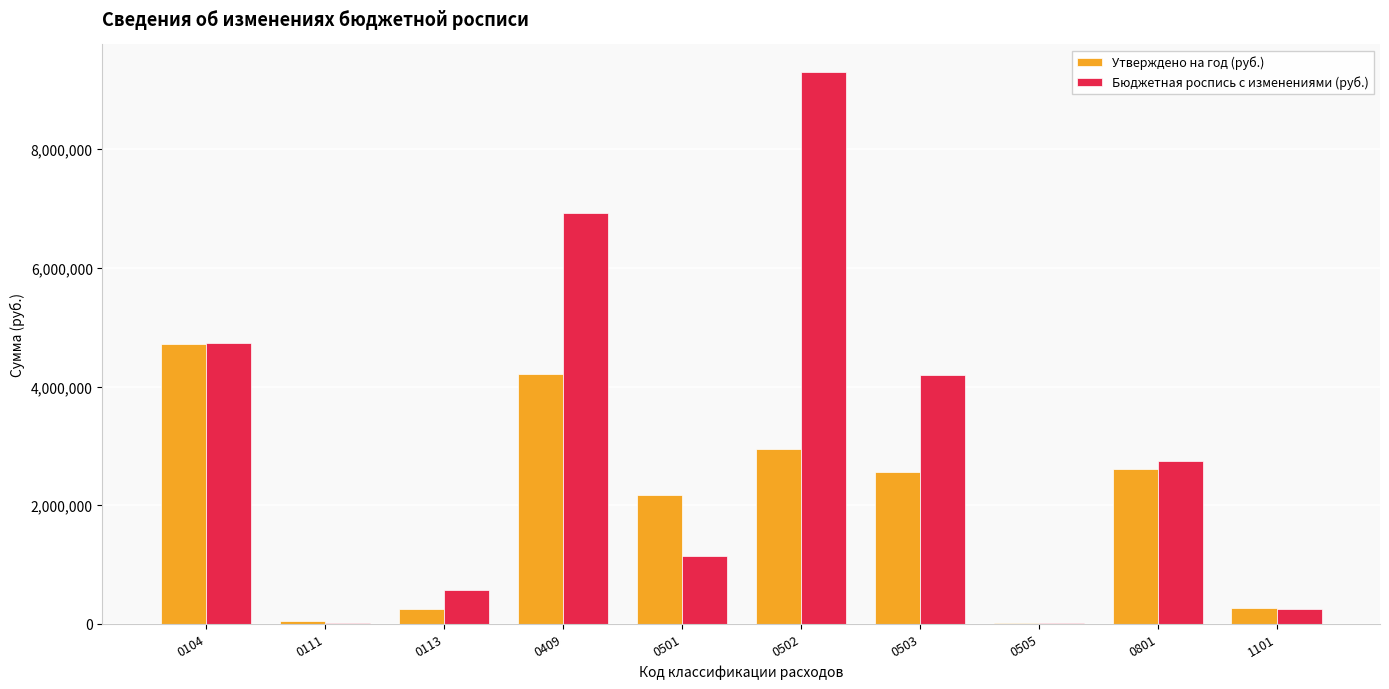

How many data points in Бюджетная роспись с изменениями (руб.) are above 2744976?

5